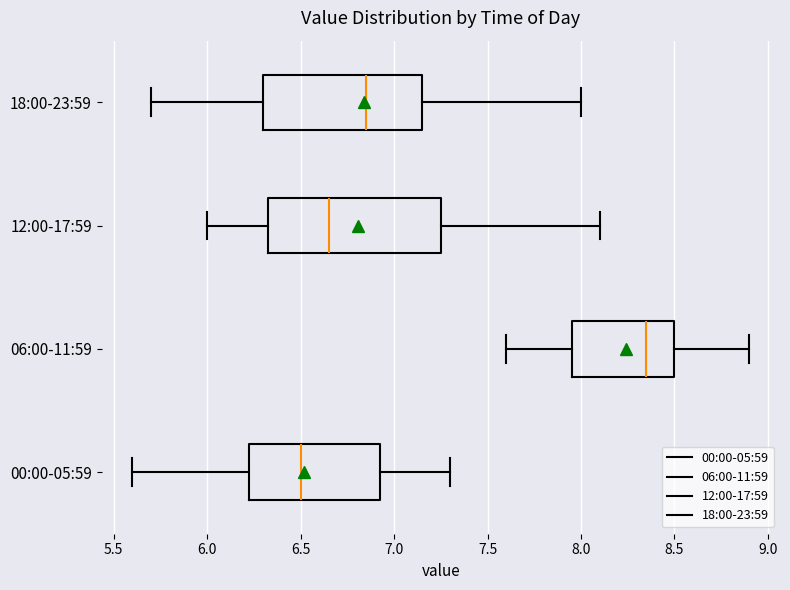

Reading bottom to top, transcribe this box plot: for each box, give where its median line is, the range the box spans, and where its two whiskers end, as read against the x-axis. The values are not printed on the chart, so give them approximately, as read against the axis.

00:00-05:59: median 6.50, box 6.25 to 6.95, whiskers 5.60 to 7.30
06:00-11:59: median 8.35, box 7.95 to 8.50, whiskers 7.60 to 8.90
12:00-17:59: median 6.65, box 6.35 to 7.25, whiskers 6.00 to 8.10
18:00-23:59: median 6.85, box 6.30 to 7.15, whiskers 5.70 to 8.00